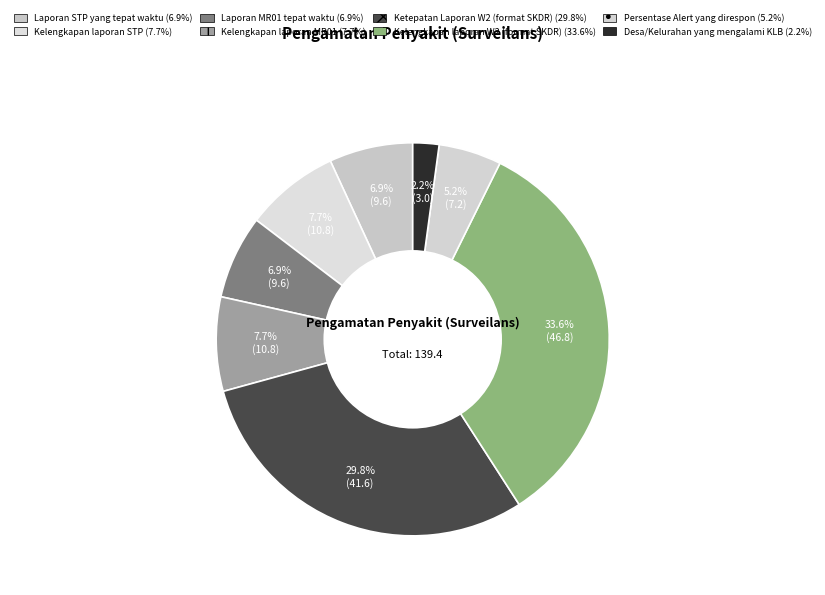

What percentage is the Kelengkapan laporan W2 (format SKDR) slice, to the nearest percent?

34%